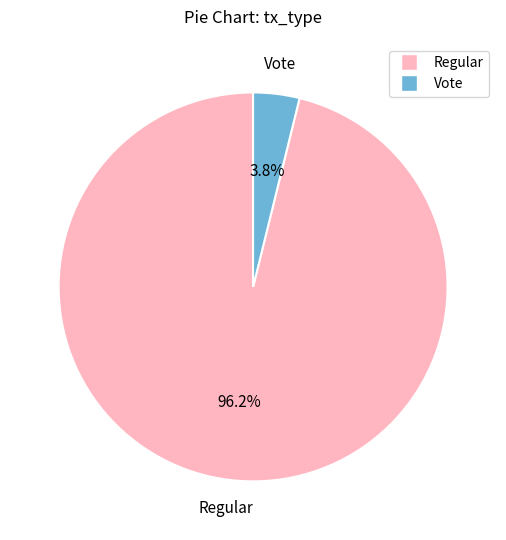

Count the number of slices in the pie.

2